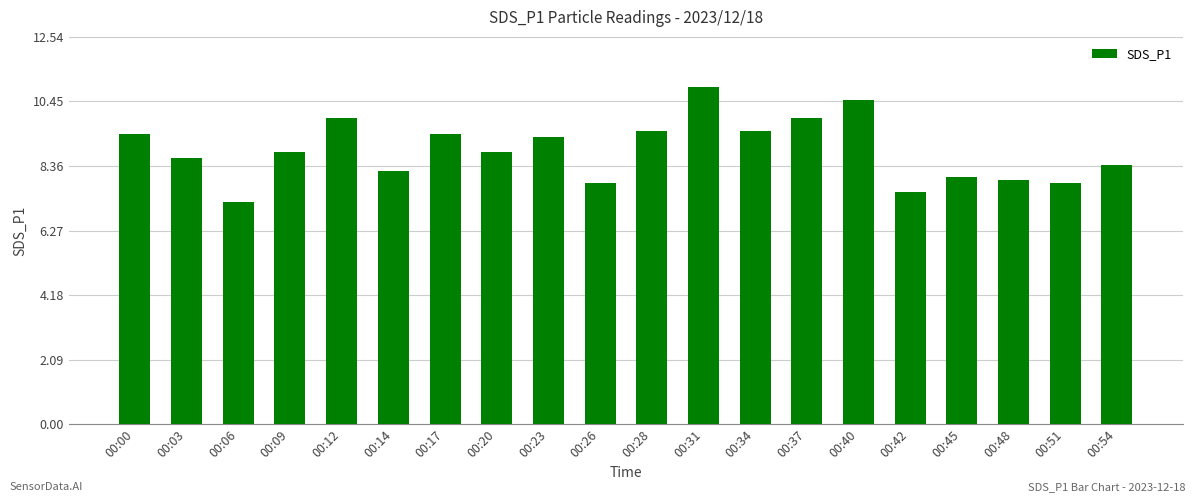

Reading left to right, what are all the values shown in this chart?

9.4	8.6	7.2	8.8	9.9	8.2	9.4	8.8	9.3	7.8	9.5	10.9	9.5	9.9	10.5	7.5	8.0	7.9	7.8	8.4